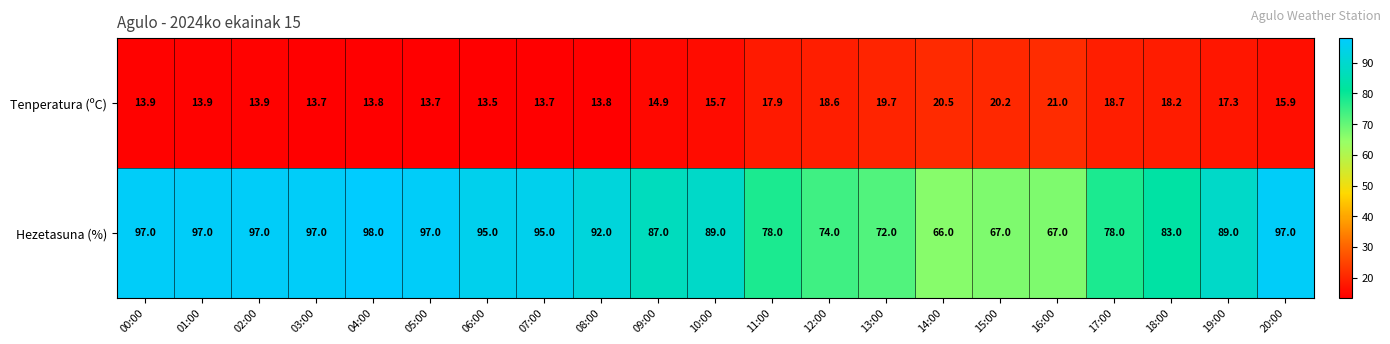

The value of Tenperatura (ºC) at 18:00 is 9.3. True or false?

False